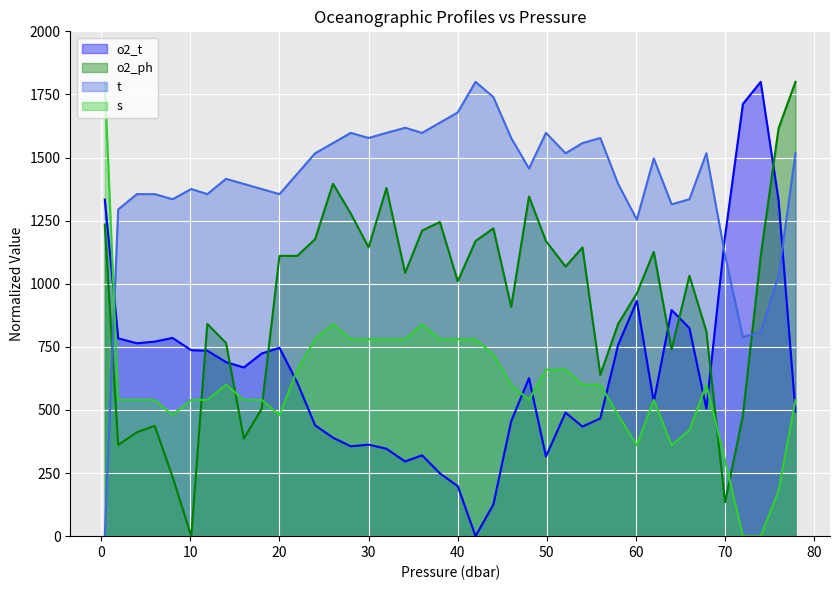

What is the average value of the o2_ph series?

939.8